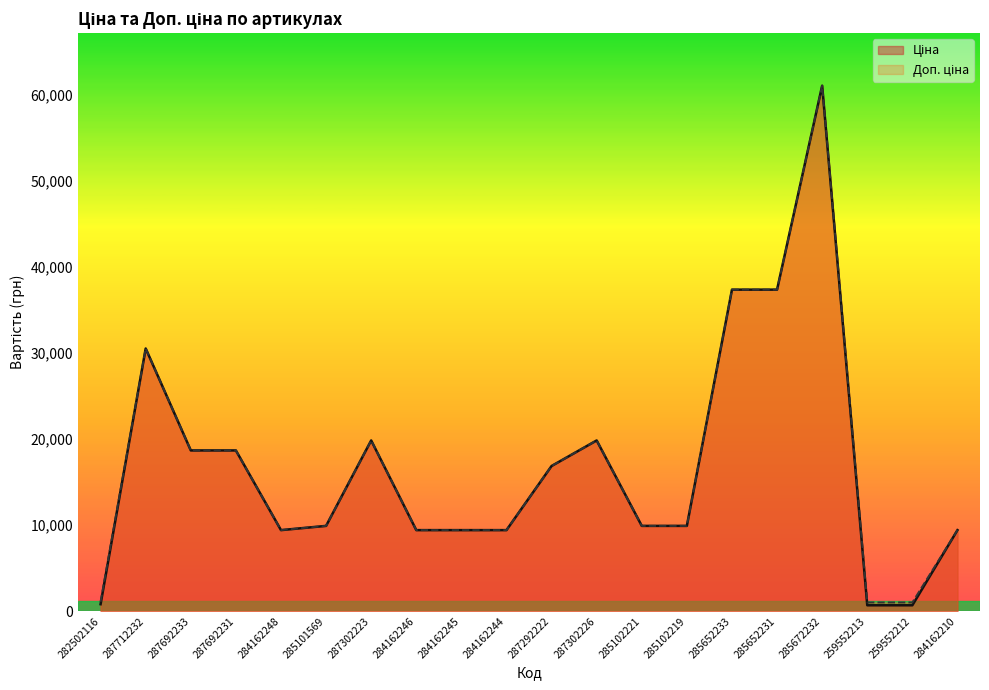

What is the difference between the maximum and minimum values in the Ціна series?

60335.6